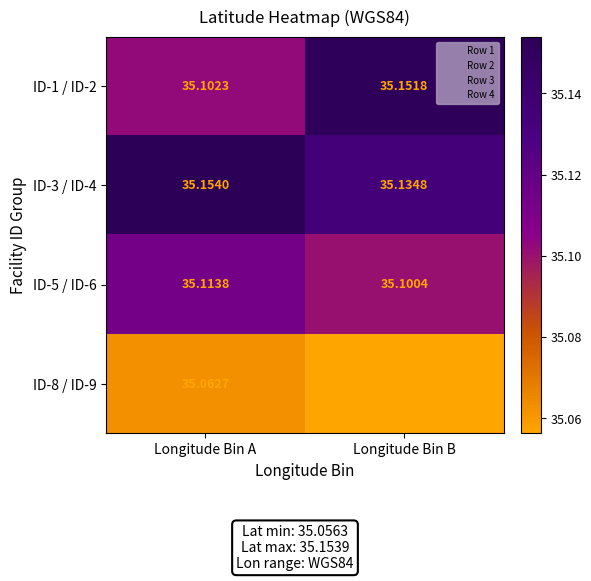

Which series has the widest spread of values?

ID-1 / ID-2